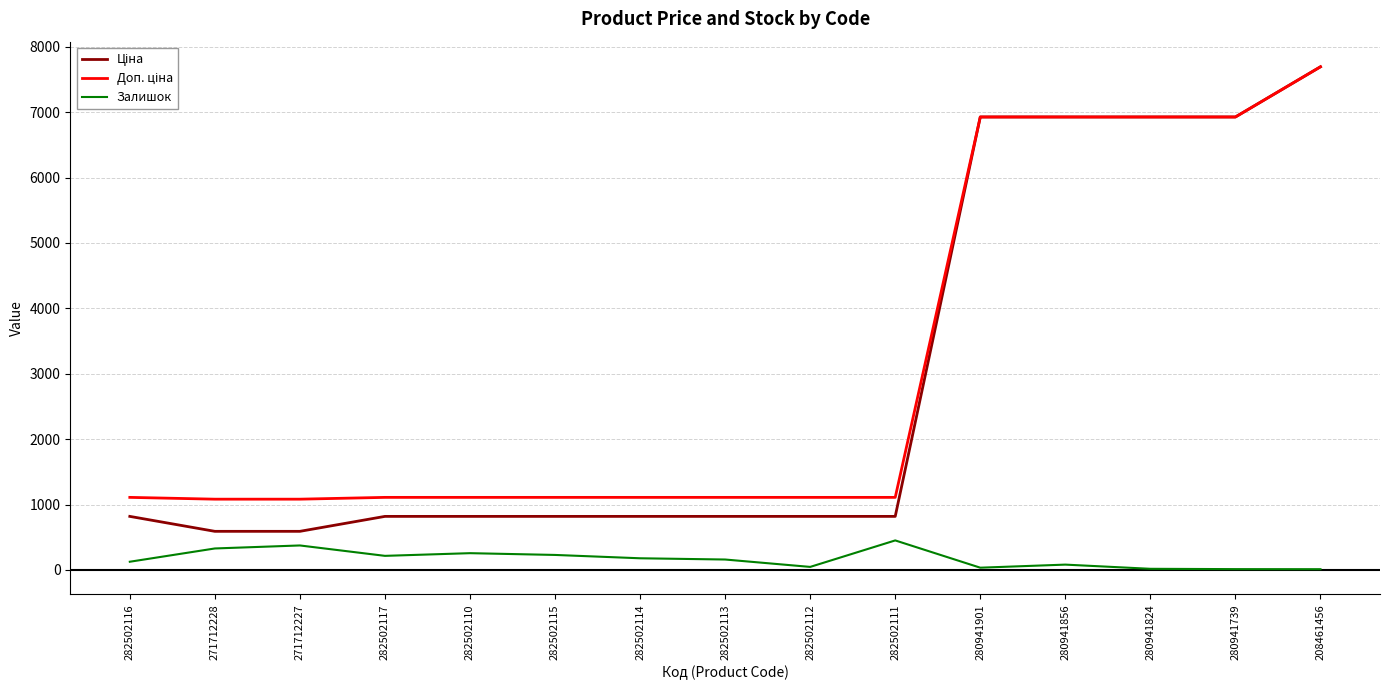

Is this an area chart (filled region under the line)?

No